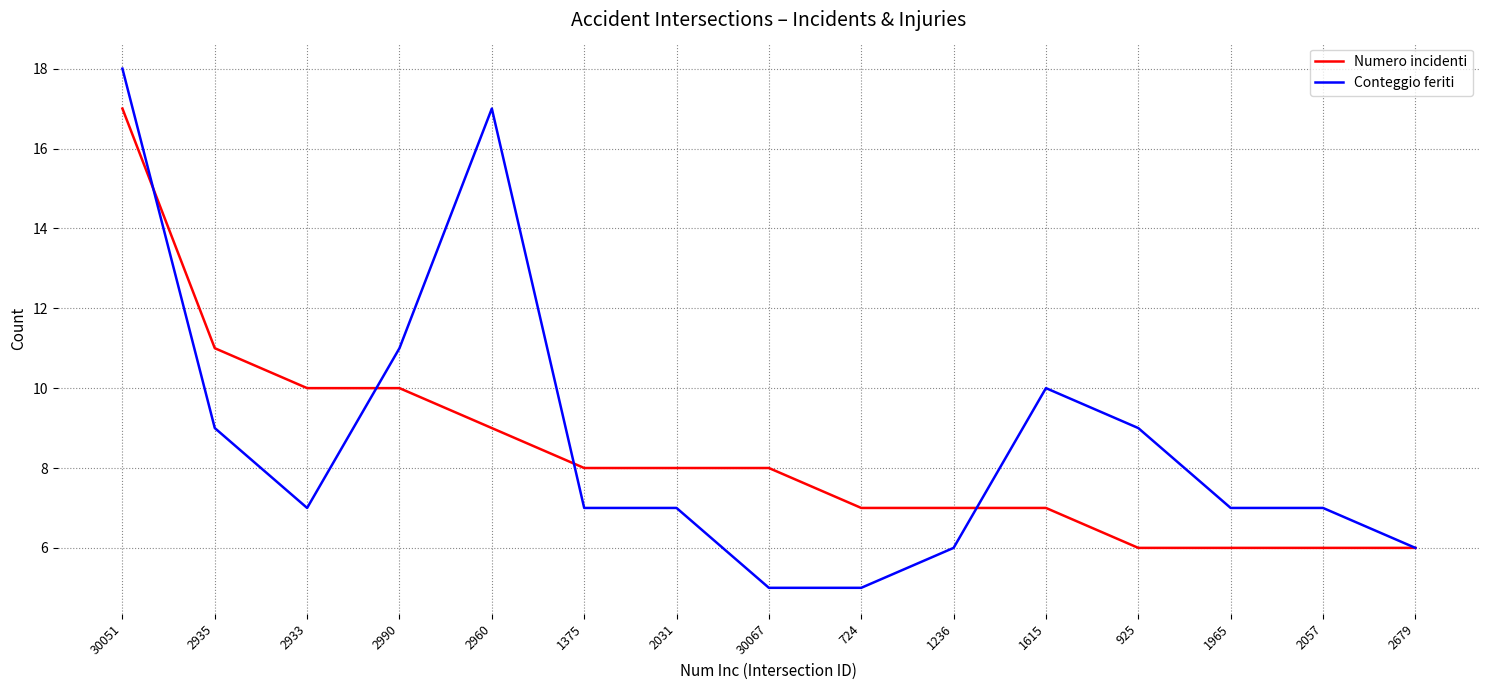

What is the average value of the Conteggio feriti series?

9